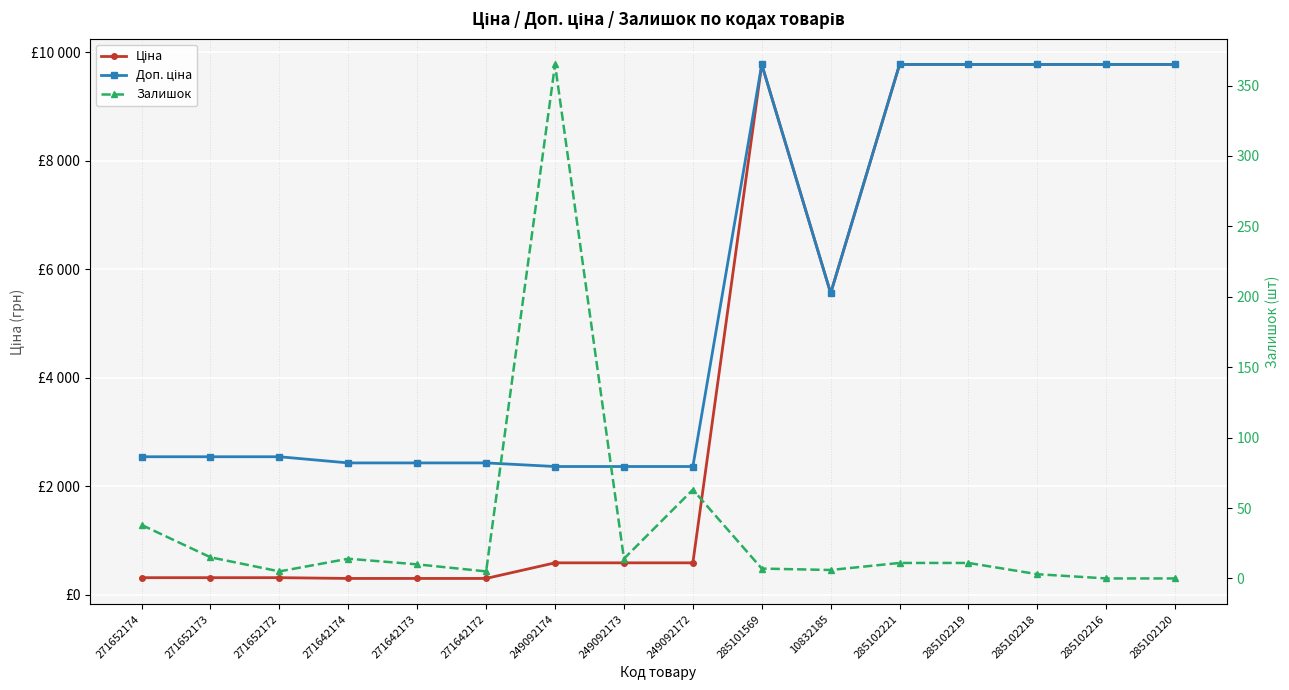

Between 249092172 and 10832185, which is larger?

10832185